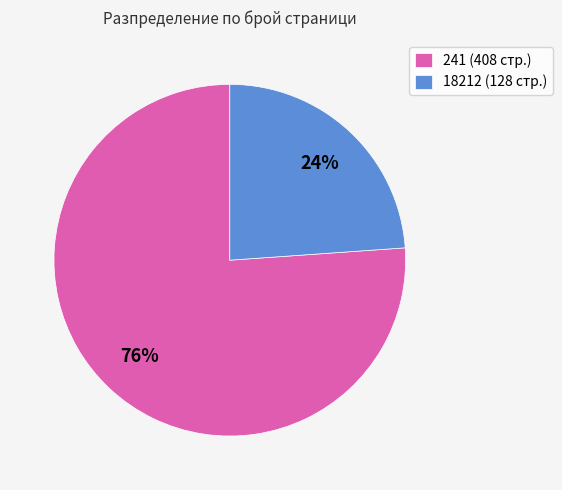

Which slice represents more than half of the pie?

241